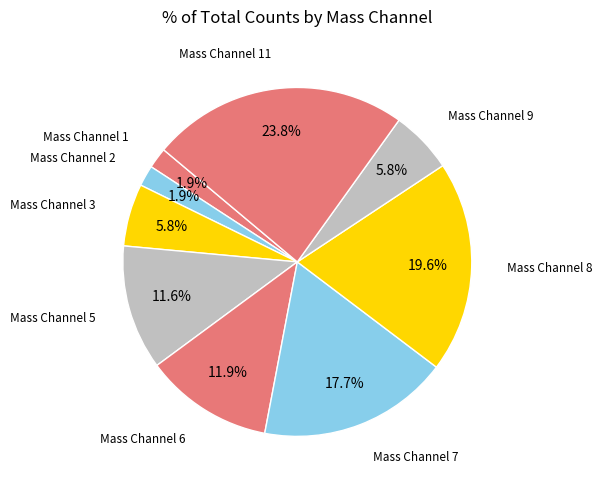

Which slice is the largest?

Mass Channel 11